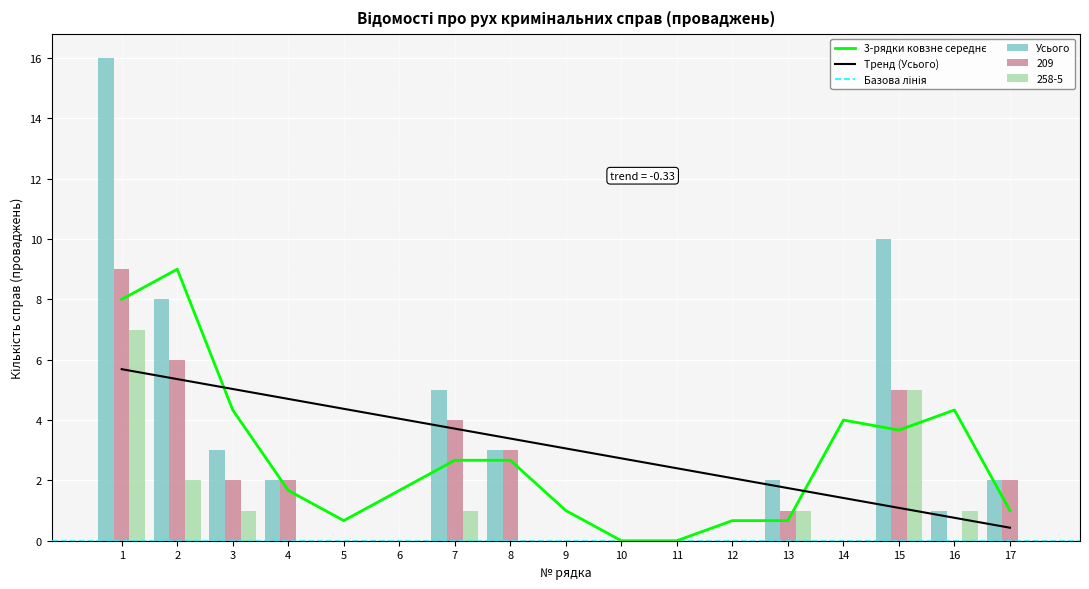

At which label does 209 reach its minimum?

5